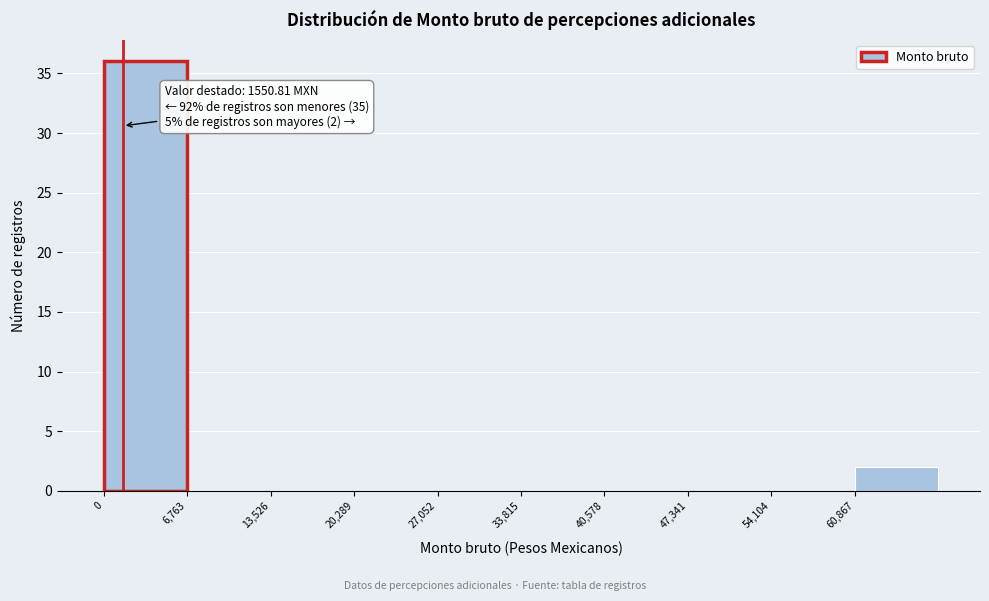

Over which range of the x-axis is the bar tallest?

0 to 7000